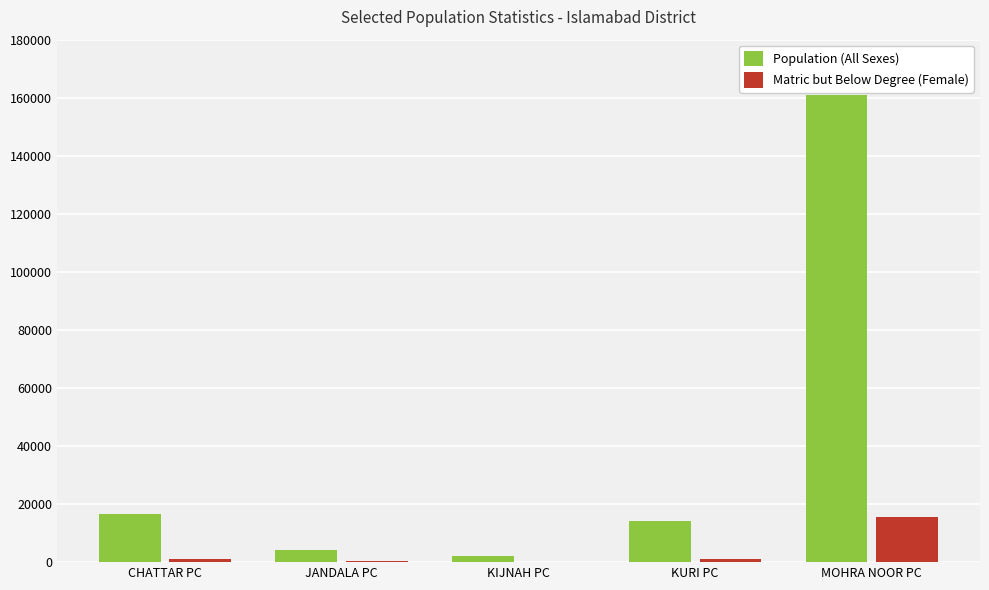

At which category is the sum across all series the highest?

MOHRA NOOR PC